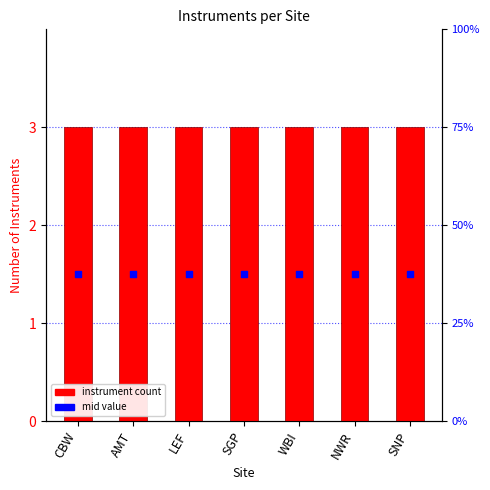

Which series contains the highest Y value?

instrument count